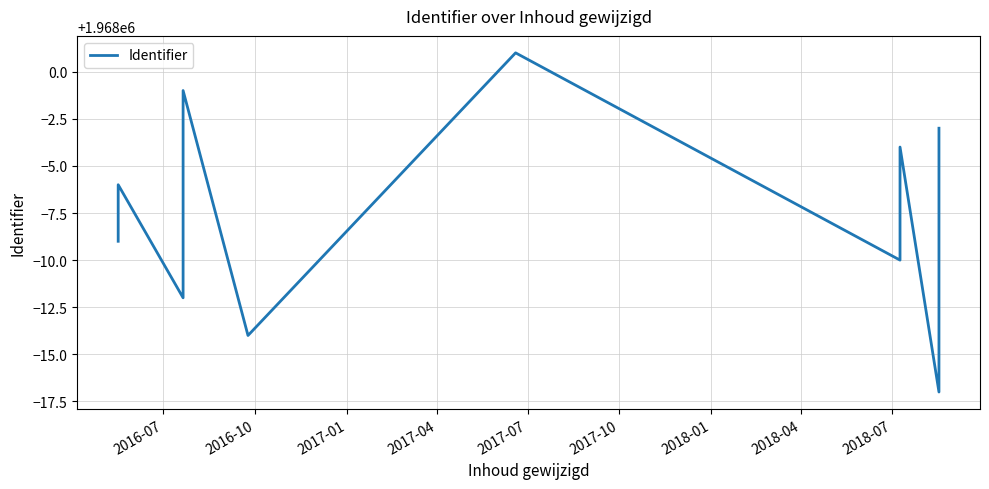

Count the number of data series in this chart.

1